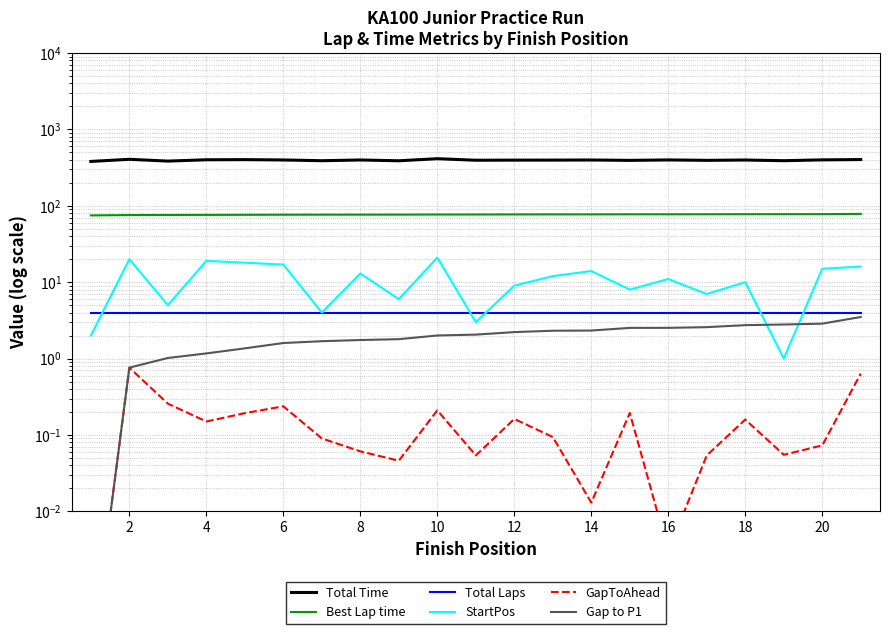

How many series are shown in this chart?

6